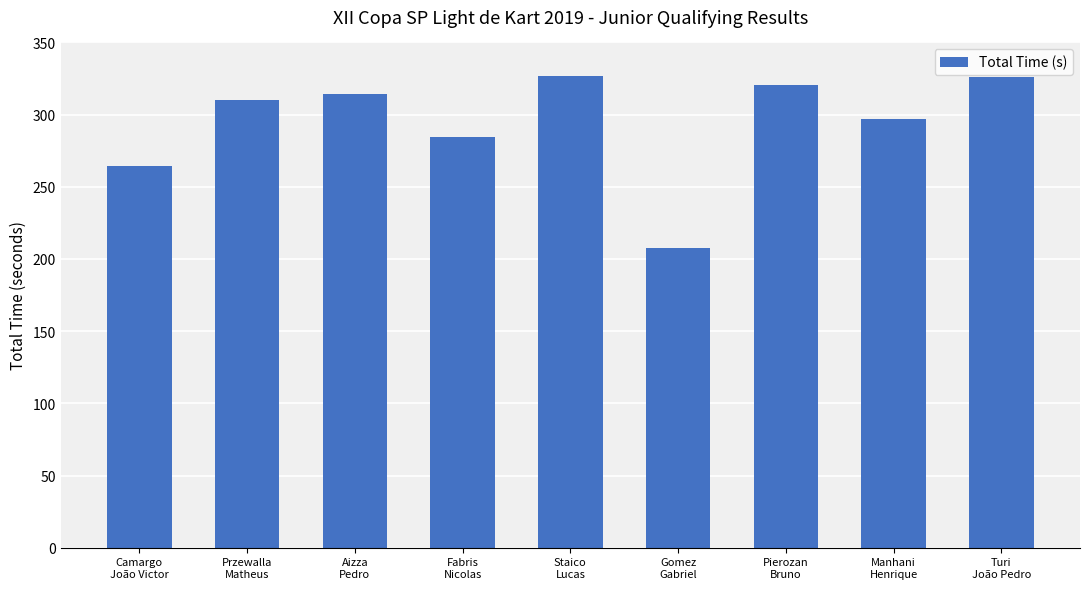

What is the minimum value shown in the chart?

207.7